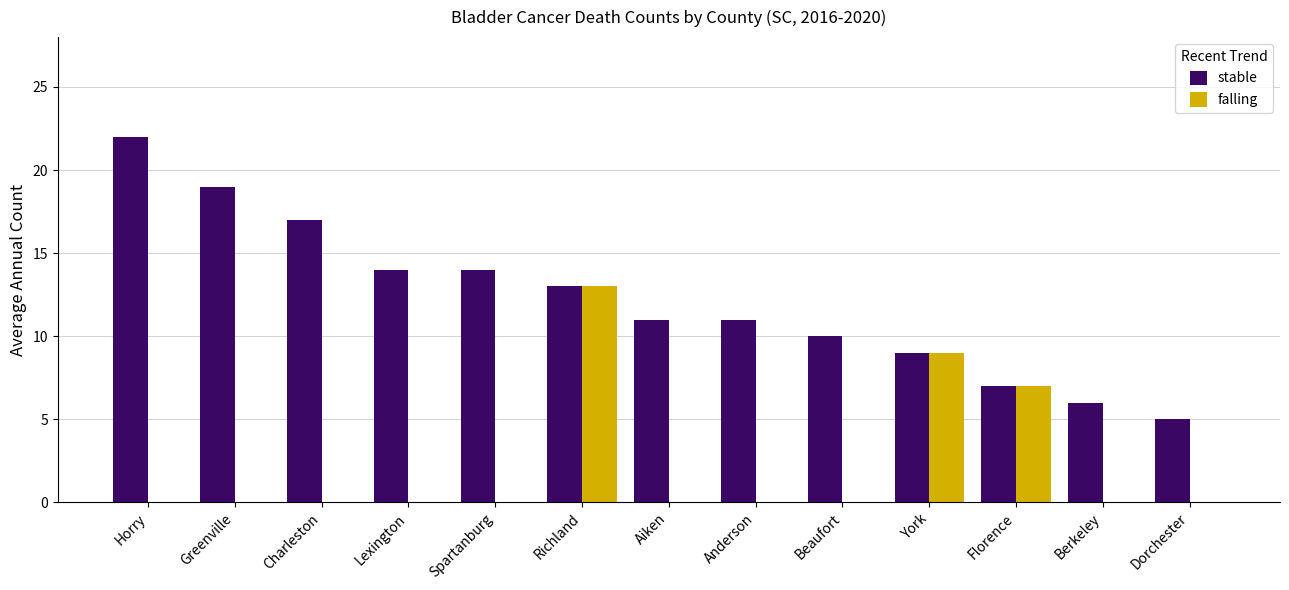

How many categories are shown in the chart?

13